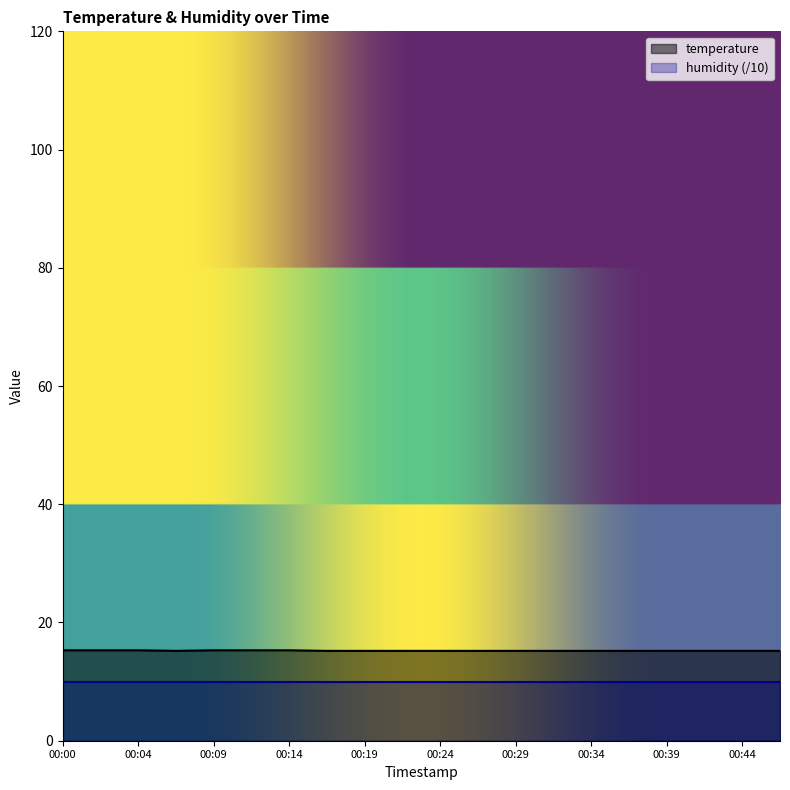

Which label corresponds to the largest value in the chart?

00:00